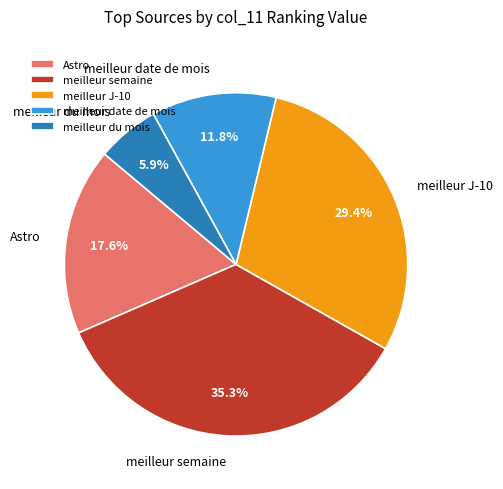

How many slices are in this pie chart?

5